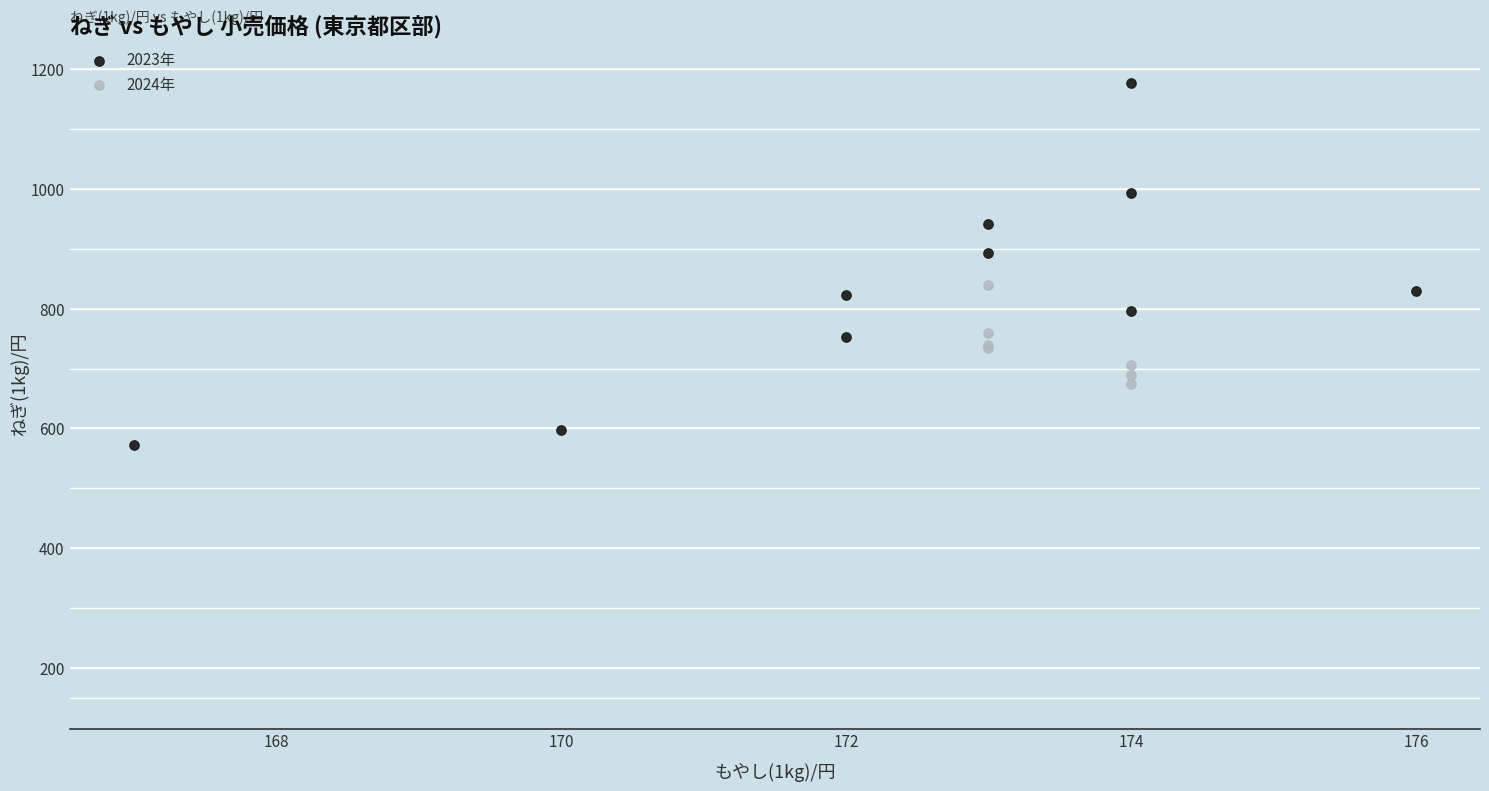

Which series has the widest spread of Y values?

2023年